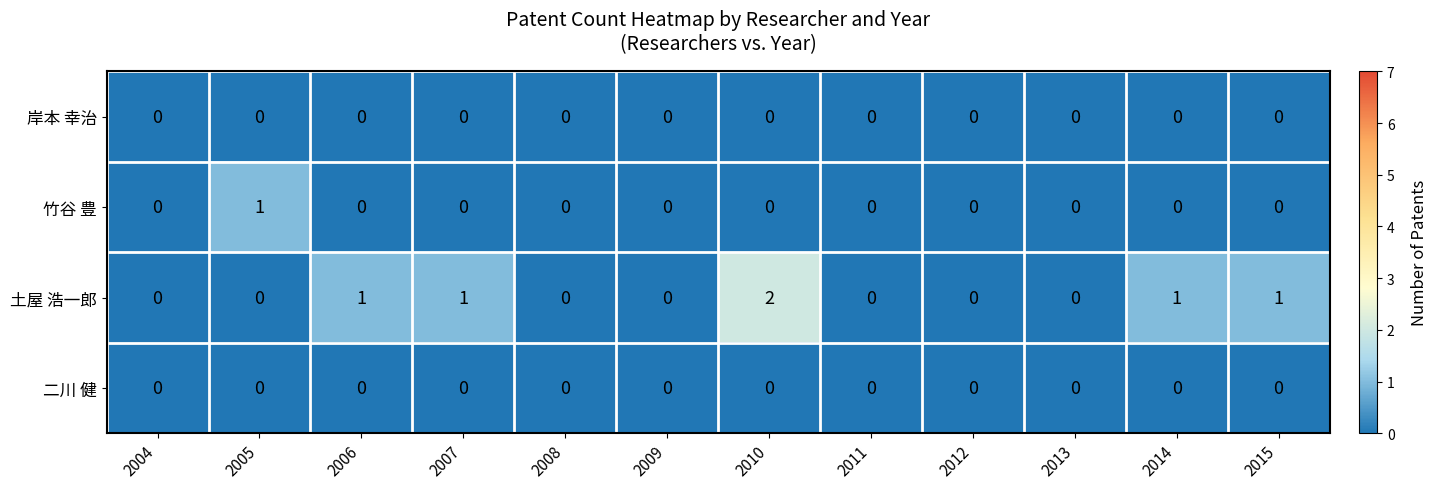

How many categories are shown in the chart?

12